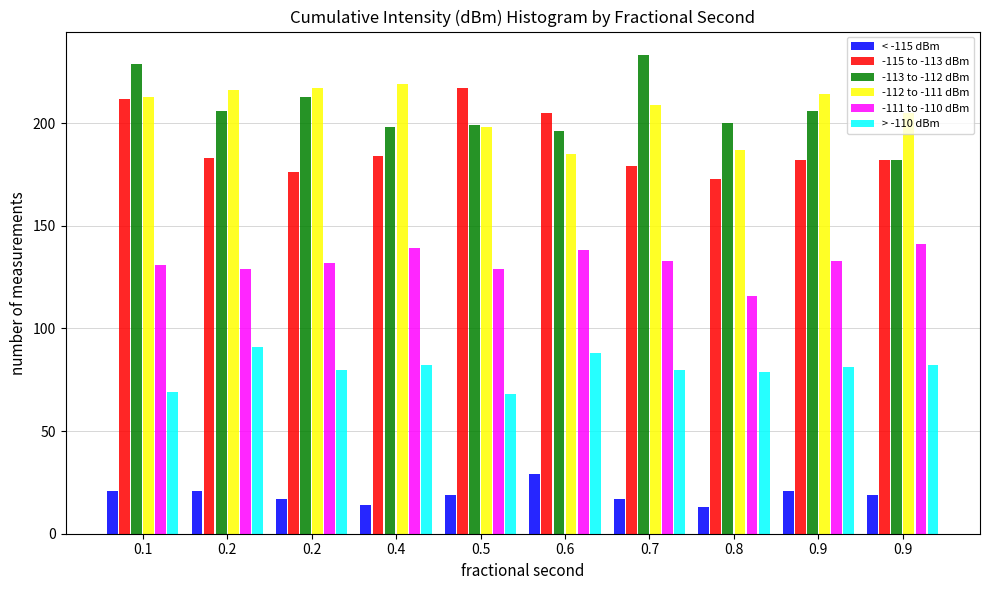

How many bars are there in total?

60